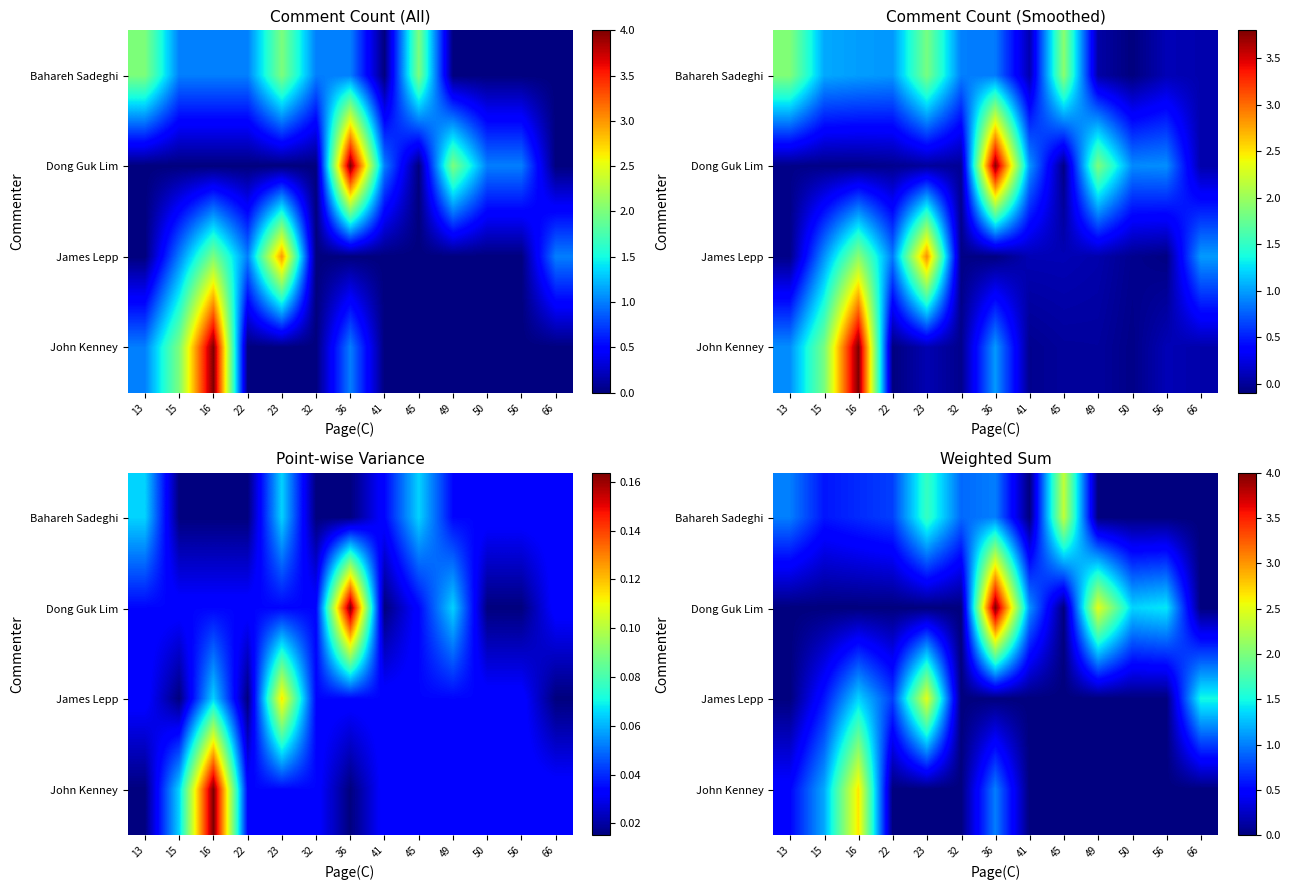

How many distinct data groups are displayed?

4